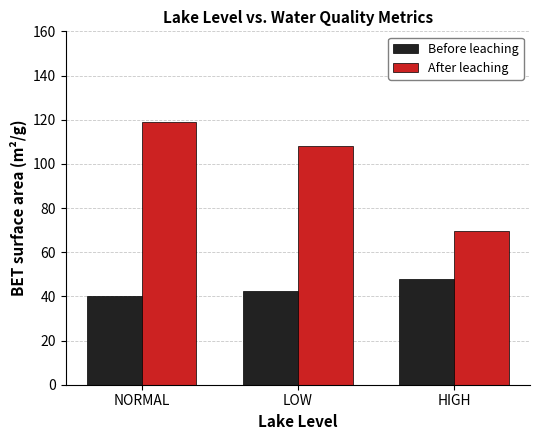

Count the number of categories in the chart.

3